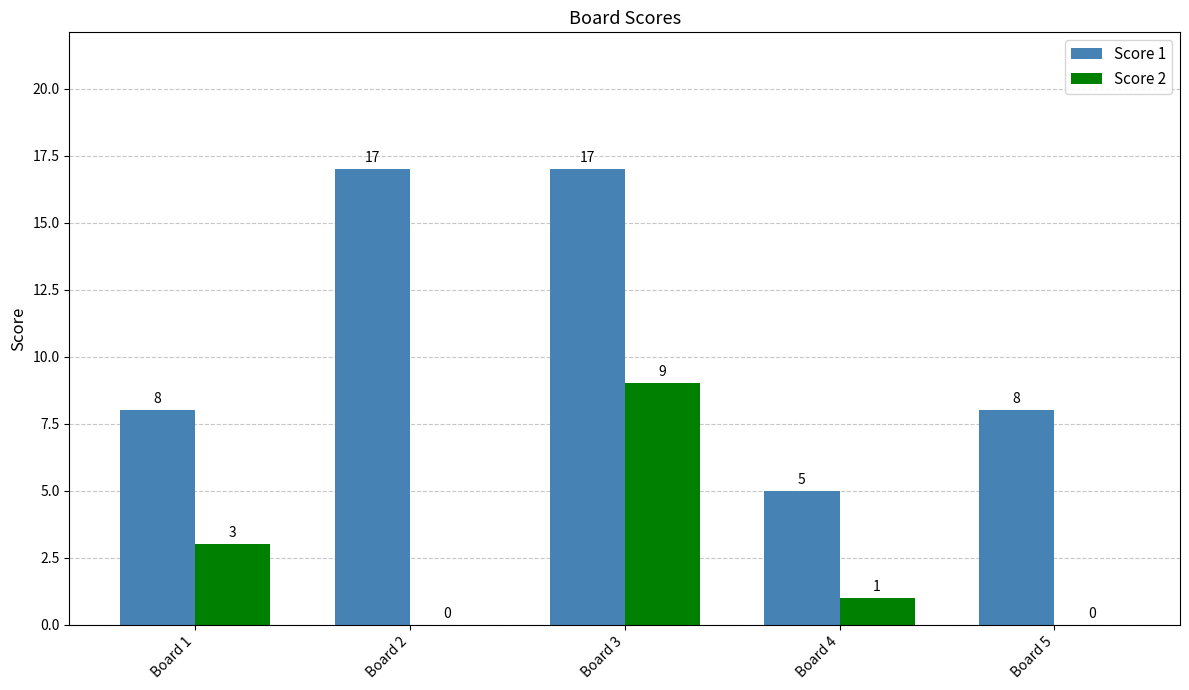

Is the value of Score 2 at Board 5 greater than the value of Score 1 at Board 1?

No